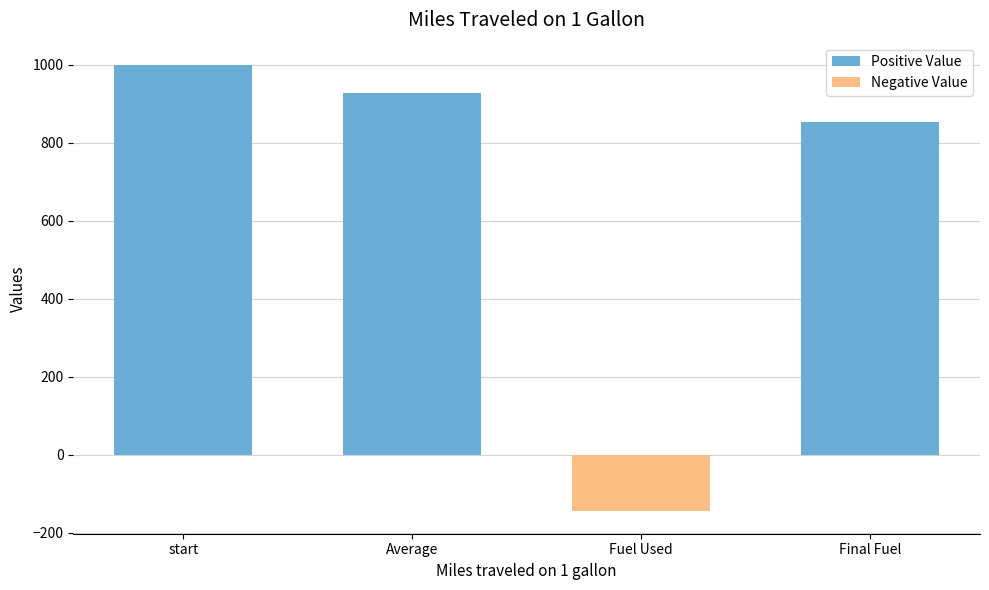

Which category has the lowest value across all series?

Fuel Used